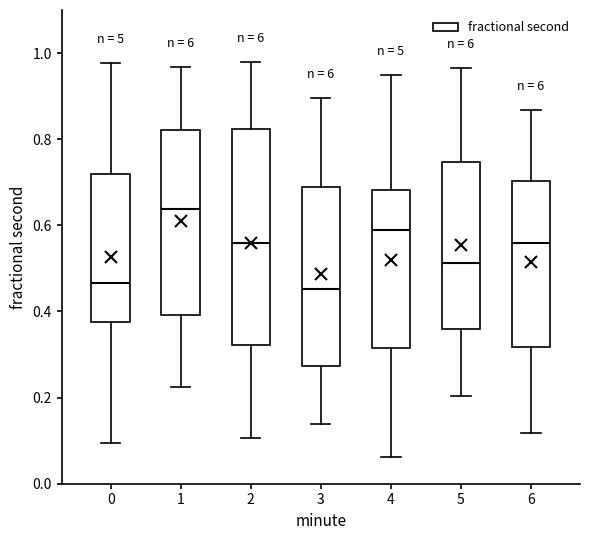

Which box is the tallest, from its lower edge to its upper edge?

2